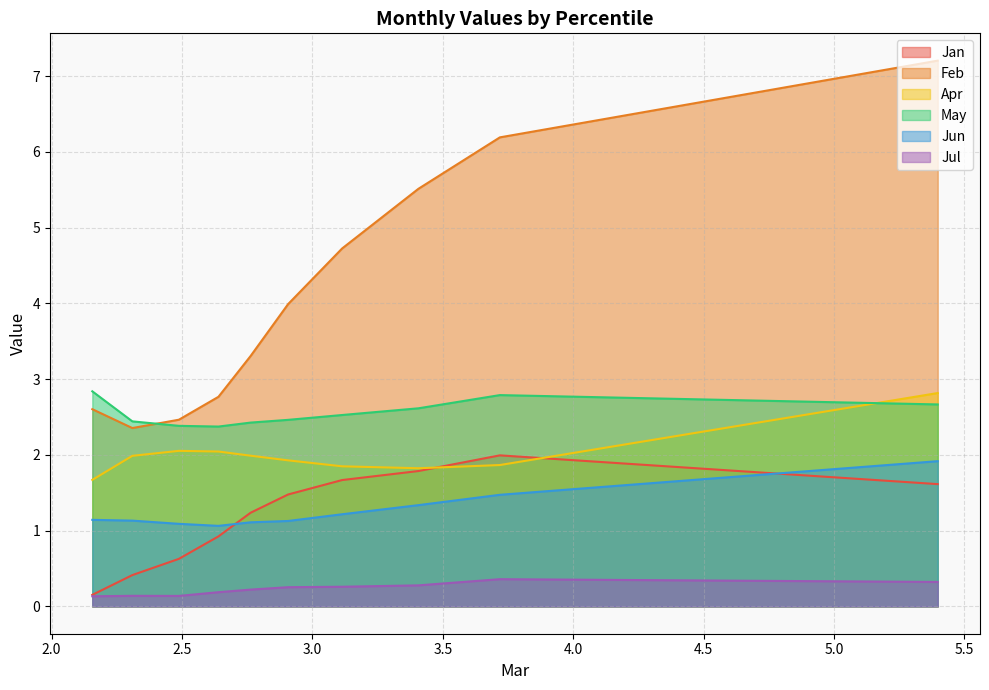

What is the difference between the highest and lowest values at pct65?

2.6